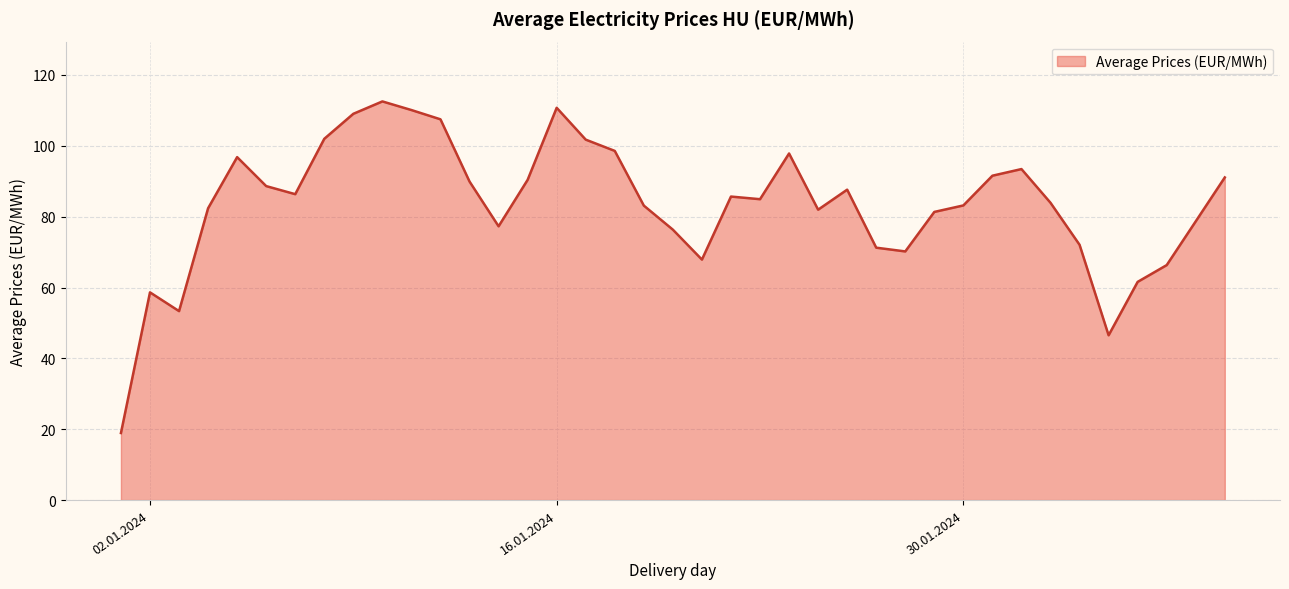

What is the difference between the maximum and minimum values?

93.6